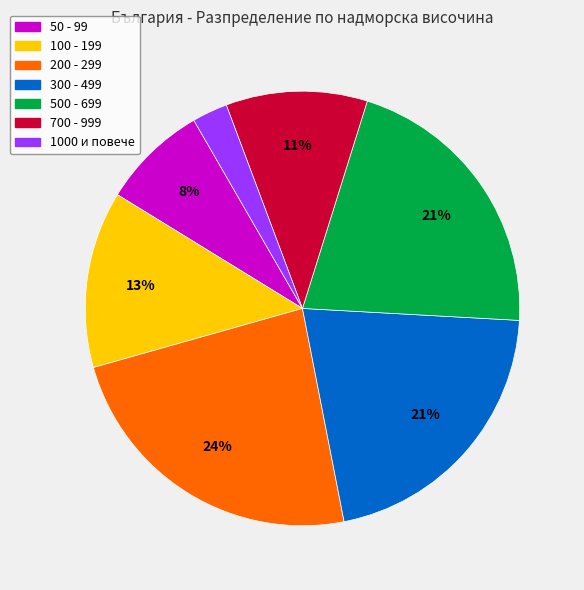

Which slice is the smallest?

1000 и повече